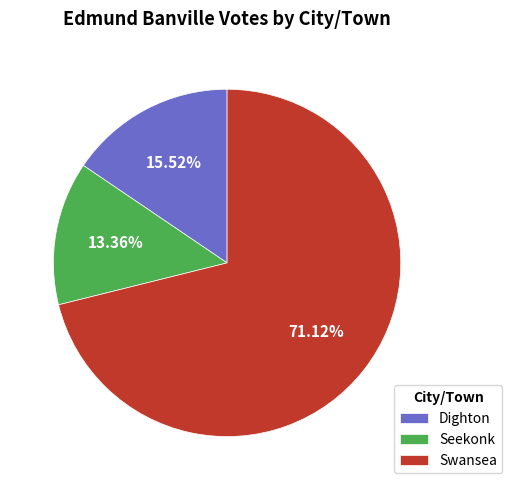

The Swansea slice represents 71% of the pie. True or false?

True